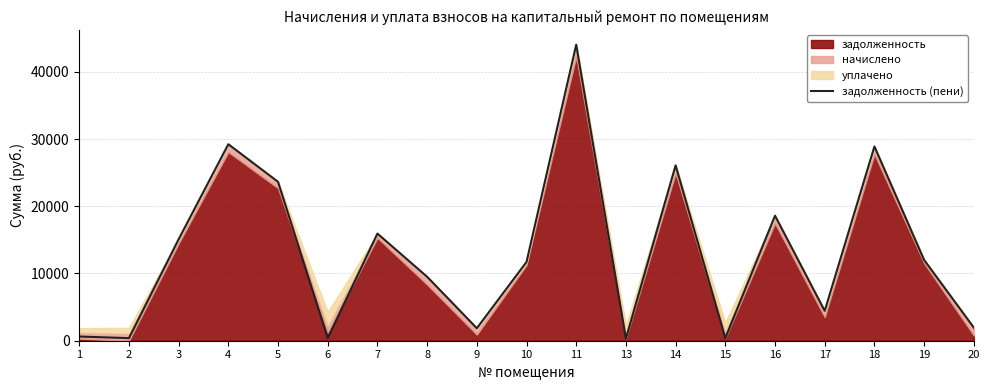

At which category does the data reach its first local valley?

2